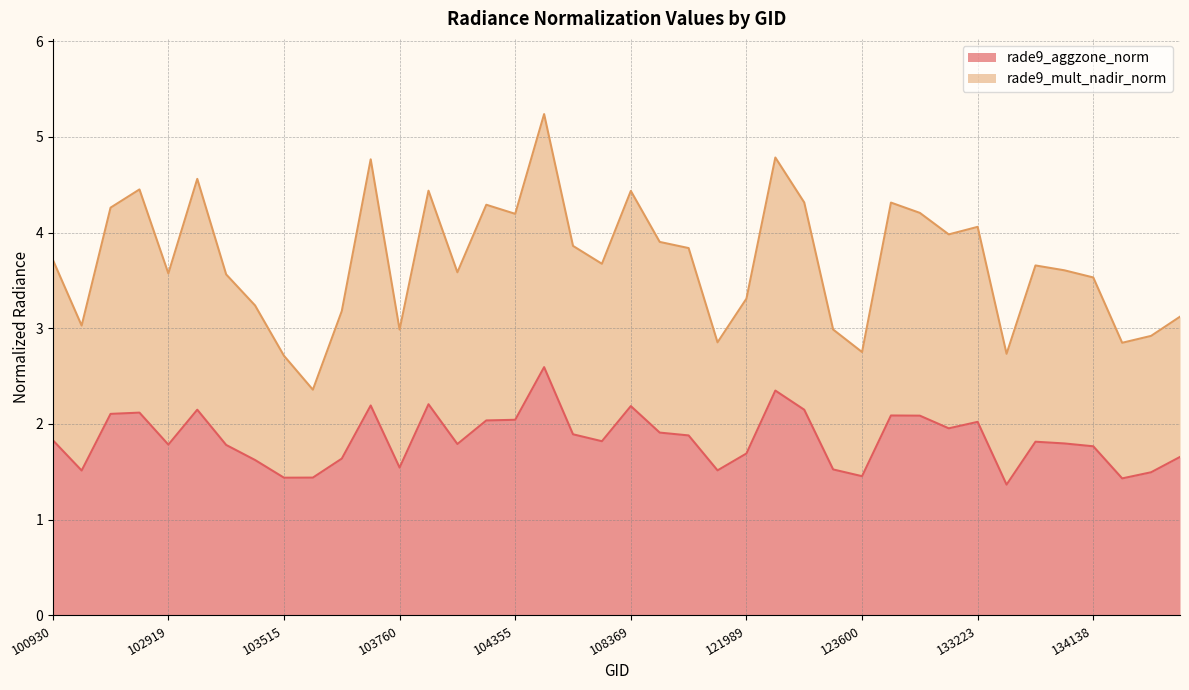

At which category does rade9_mult_nadir_norm reach its first local peak?

102912